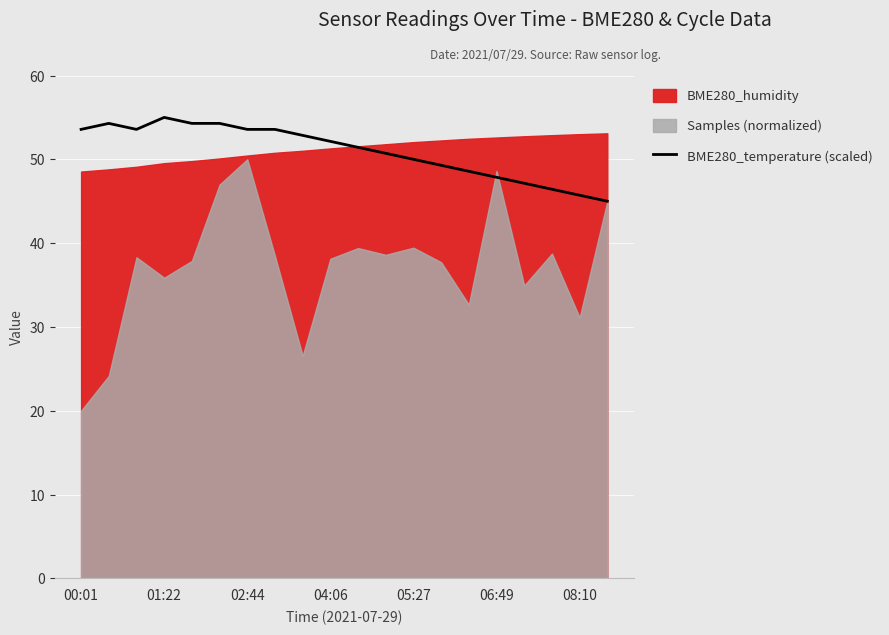

The BME280_temperature (scaled) series shows 47.9 at 06:49. True or false?

True